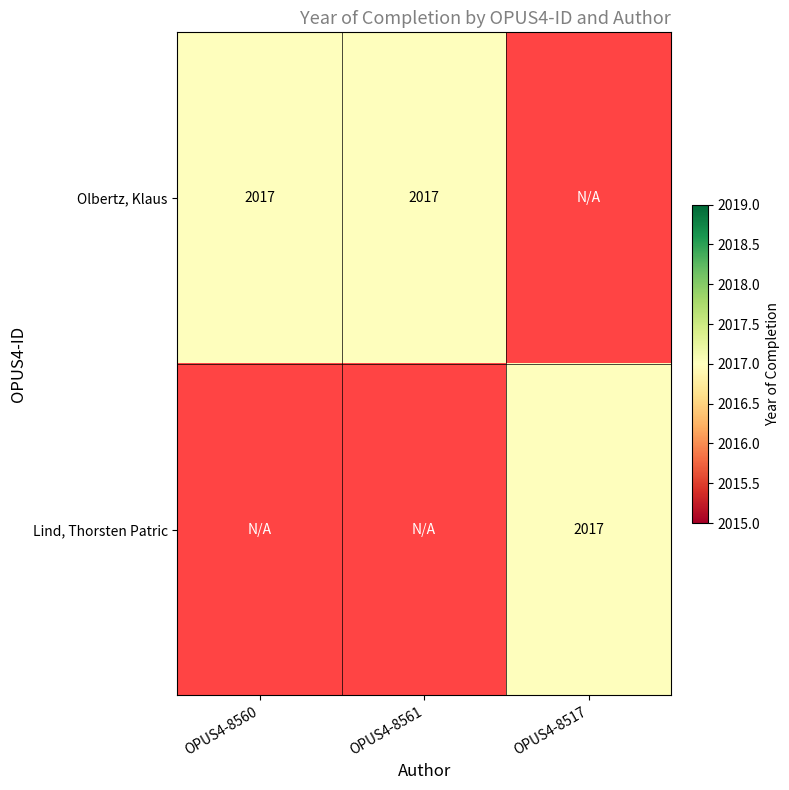

How many positive values does the Lind, Thorsten Patric series have?

1